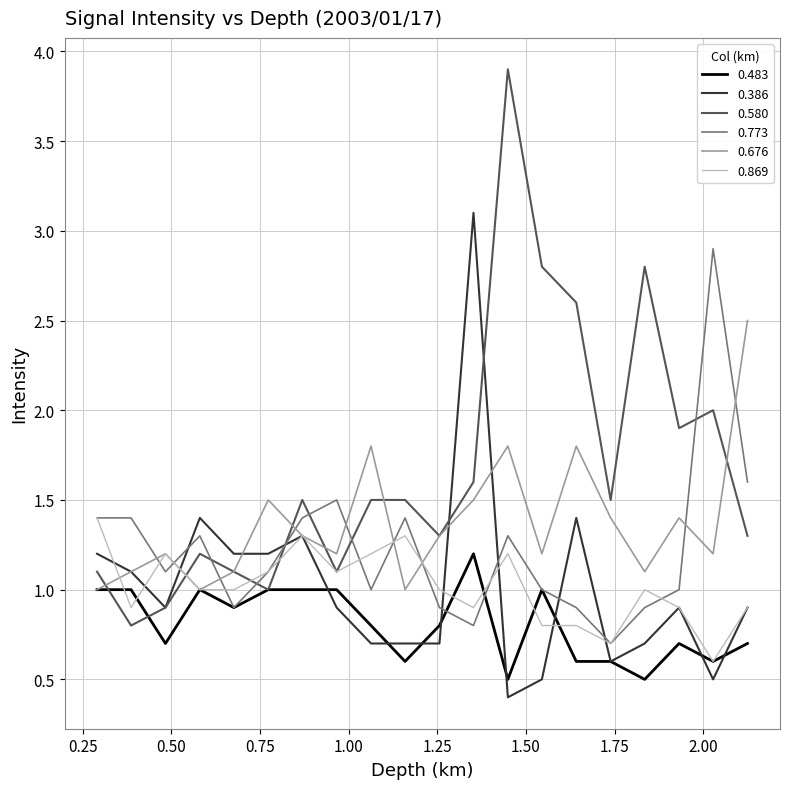

What is the maximum value shown in the chart?

3.9